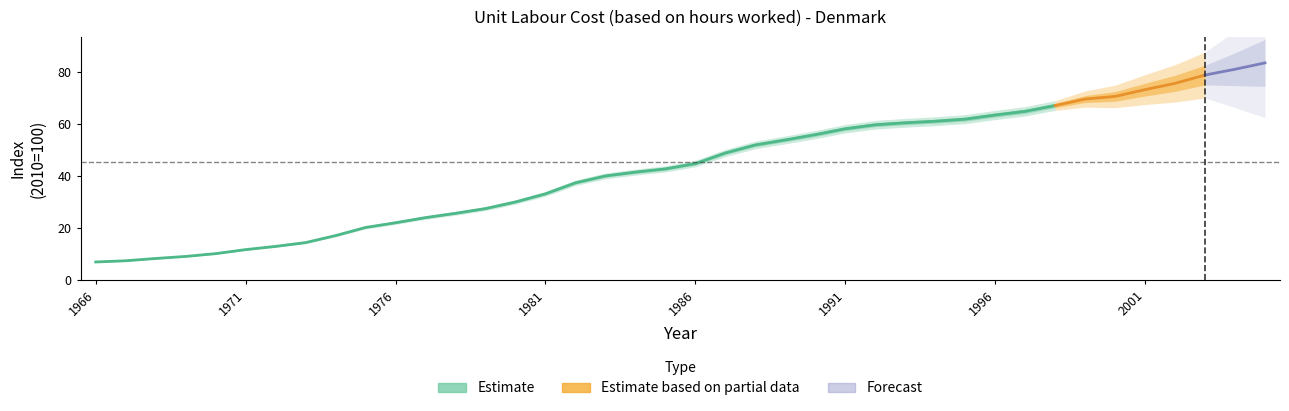

What is the sum of the values at 1967 and 1996?

70.7